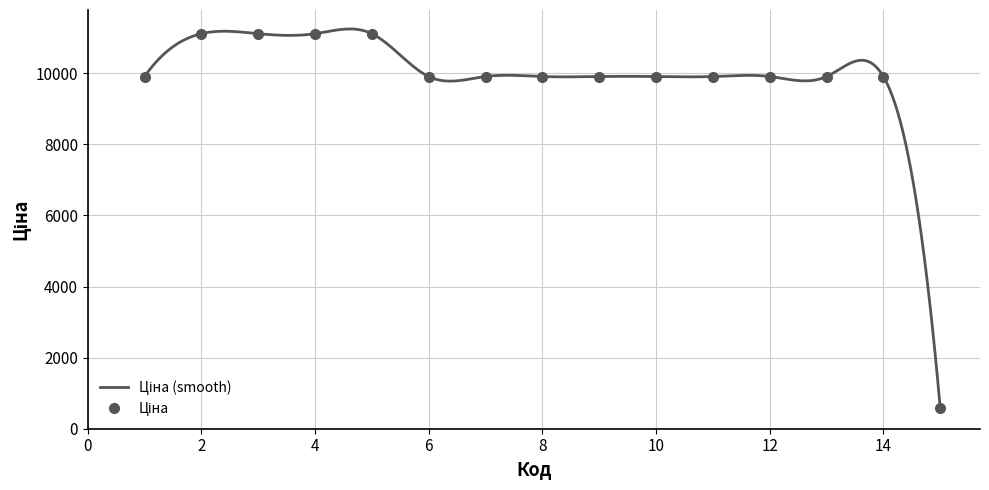

Reading left to right, extract all data points from this chart.

9908.5	11113.6	11113.6	11113.6	11113.6	9908.5	9908.5	9908.5	9908.5	9908.5	9908.5	9908.5	9908.5	9908.5	586.0